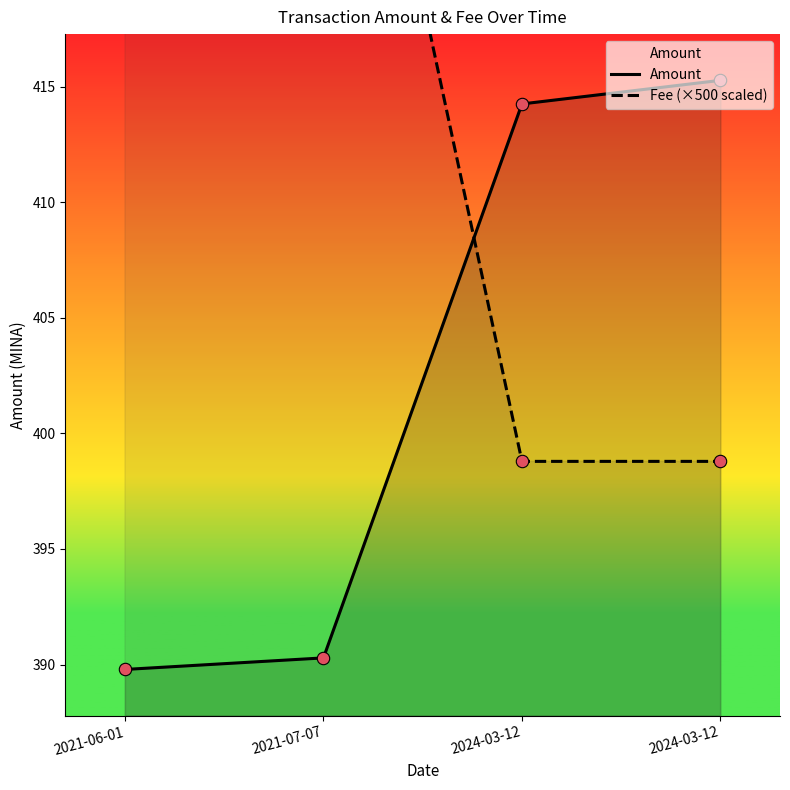

Is the value of Amount at 2024-03-12 greater than the value of Fee (×500 scaled) at 2024-03-12?

Yes